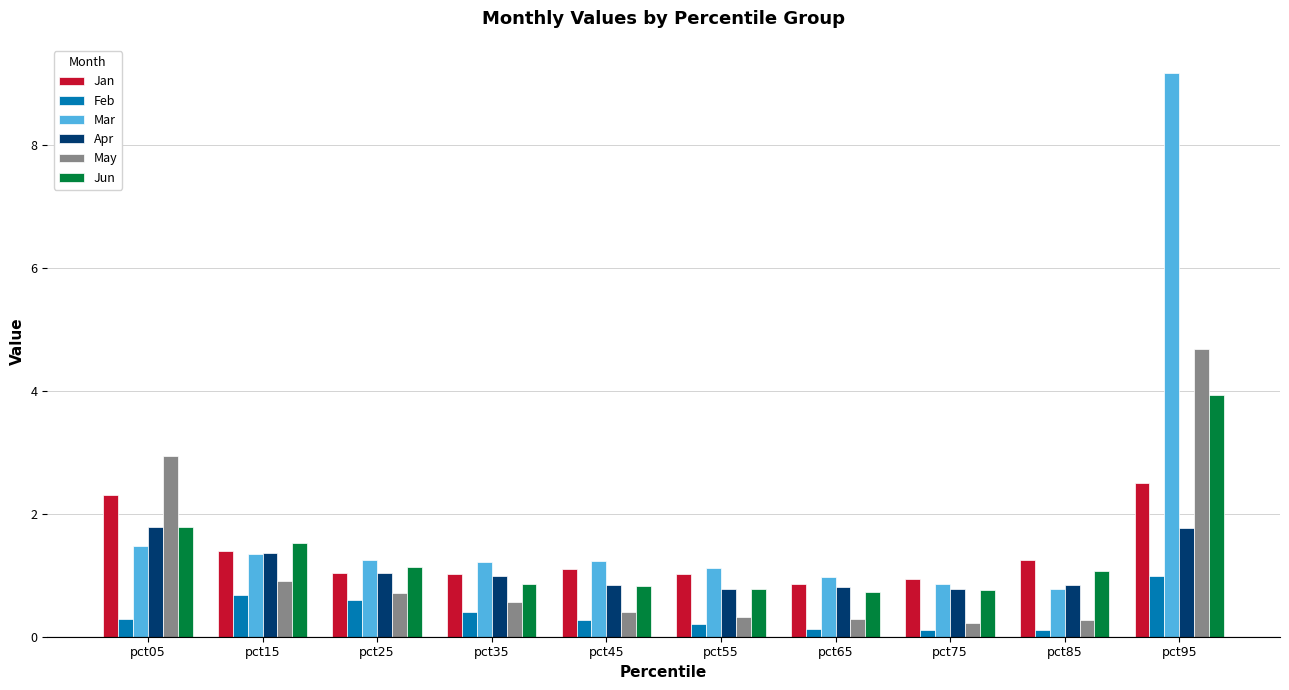

True or false: May has a value of 0.7 at pct25.

True